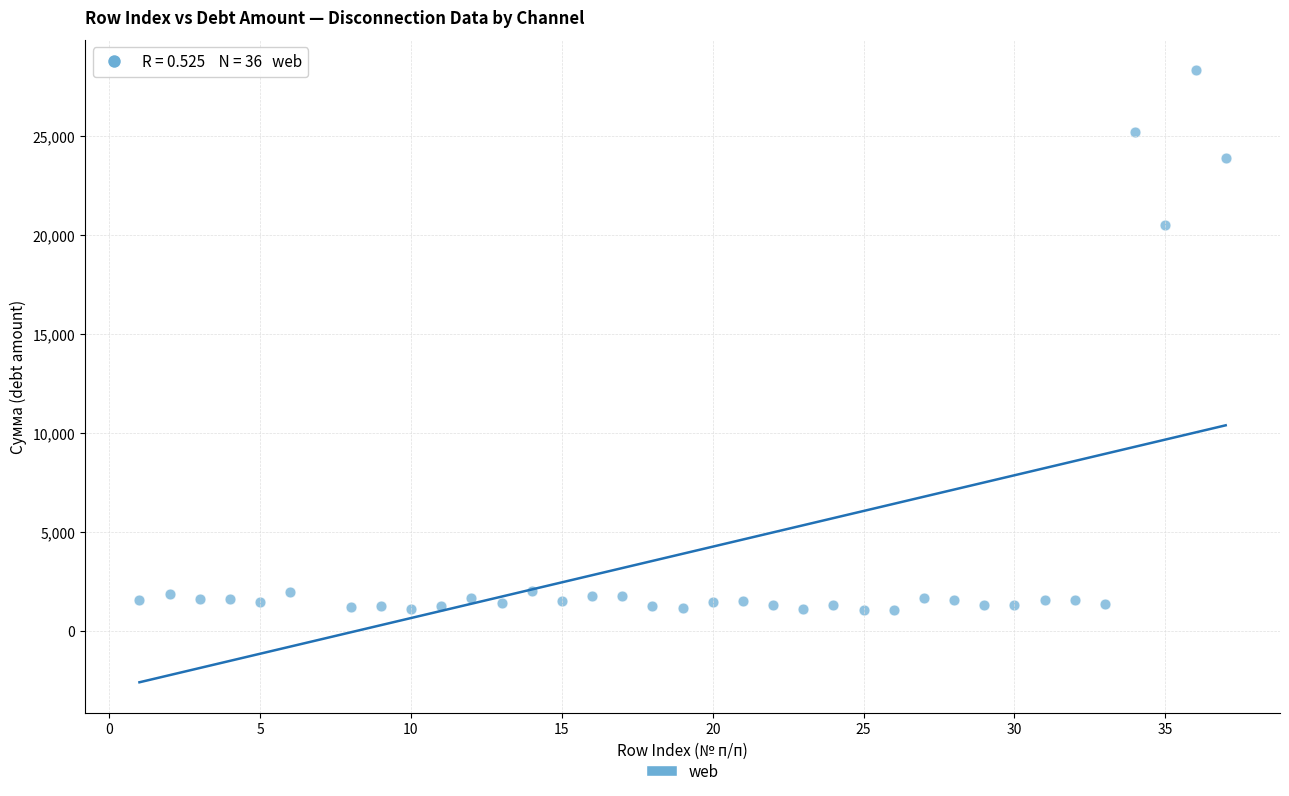

What Y value in the scatter plot is closest to 14685?

20542.1